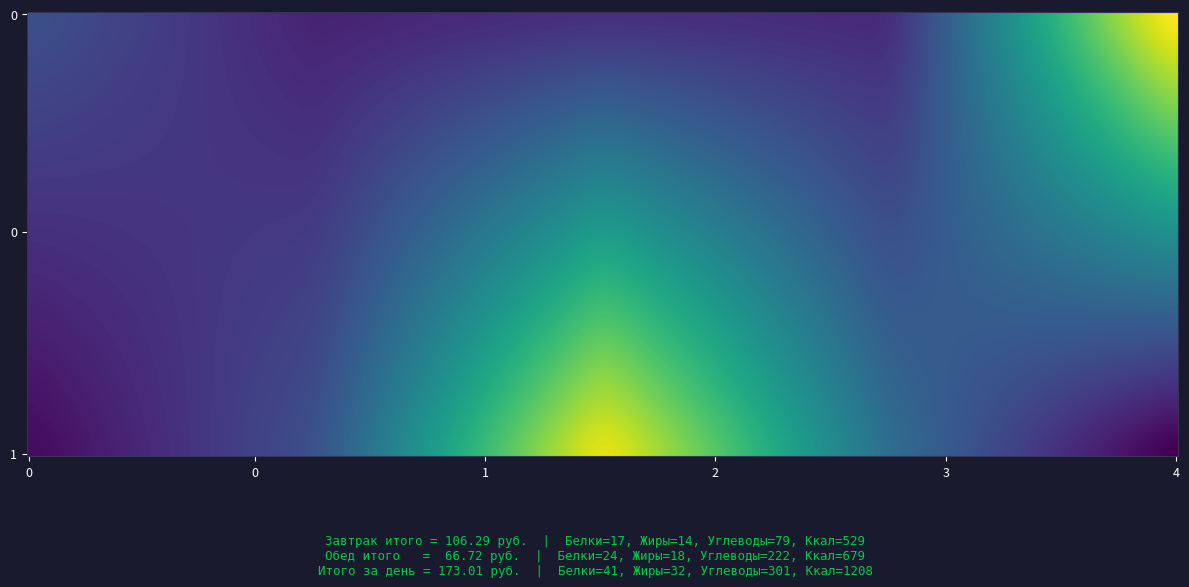

At how many categories does at least one series exceed 37?

2